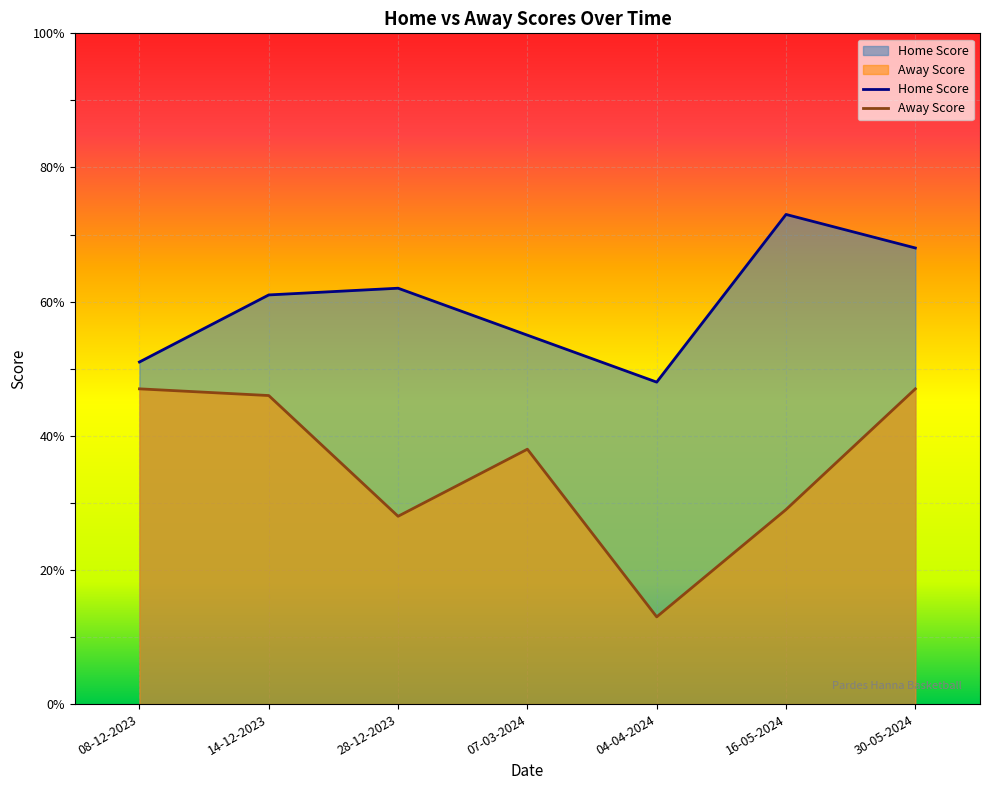

What is the maximum value shown in the chart?

73